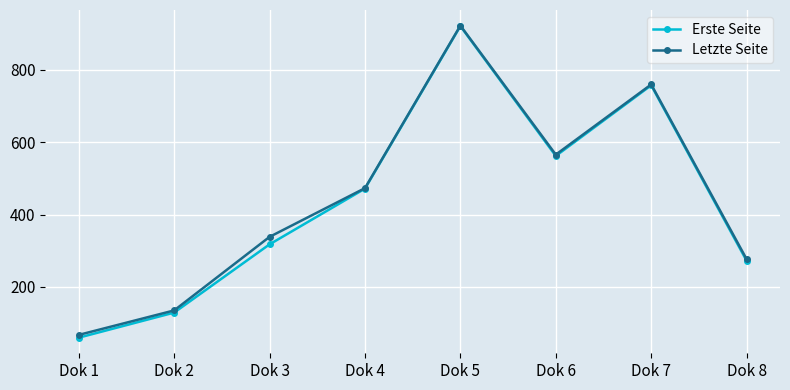

What is the value of the Letzte Seite point at the 8th from the left?

276.7